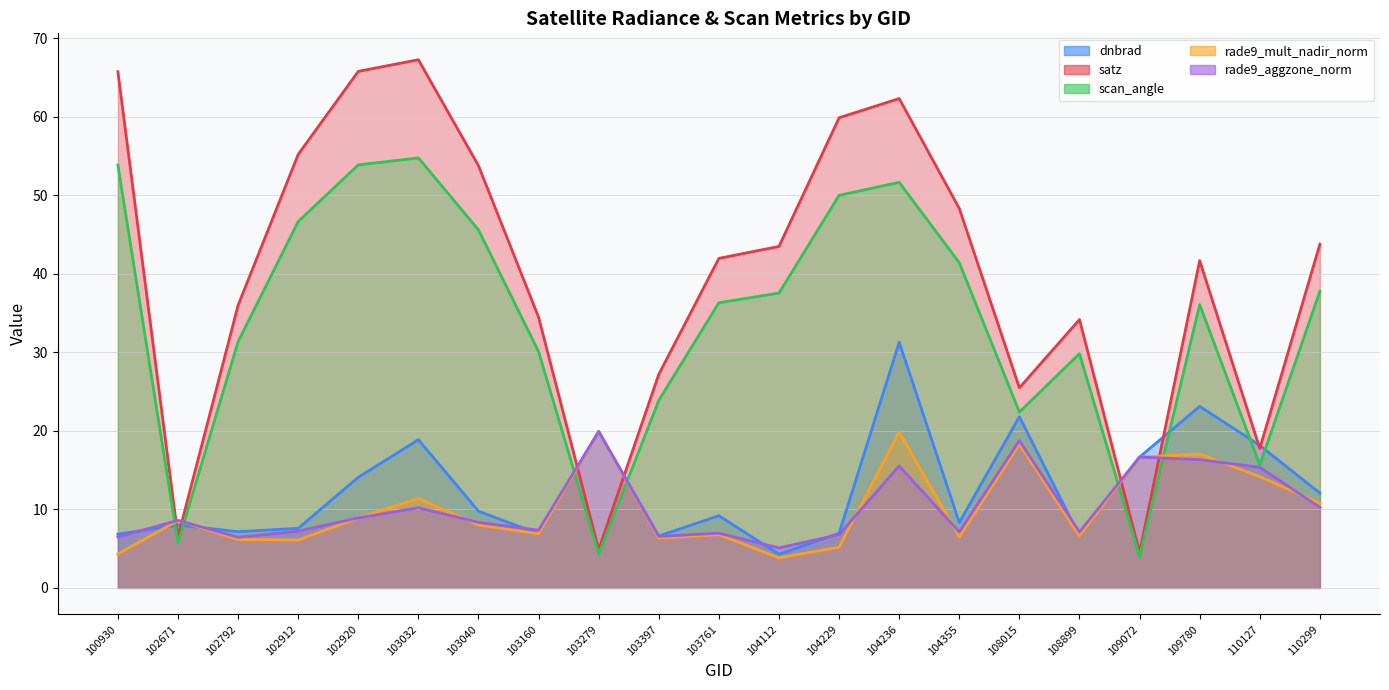

True or false: rade9_mult_nadir_norm and dnbrad intersect in this chart.

True